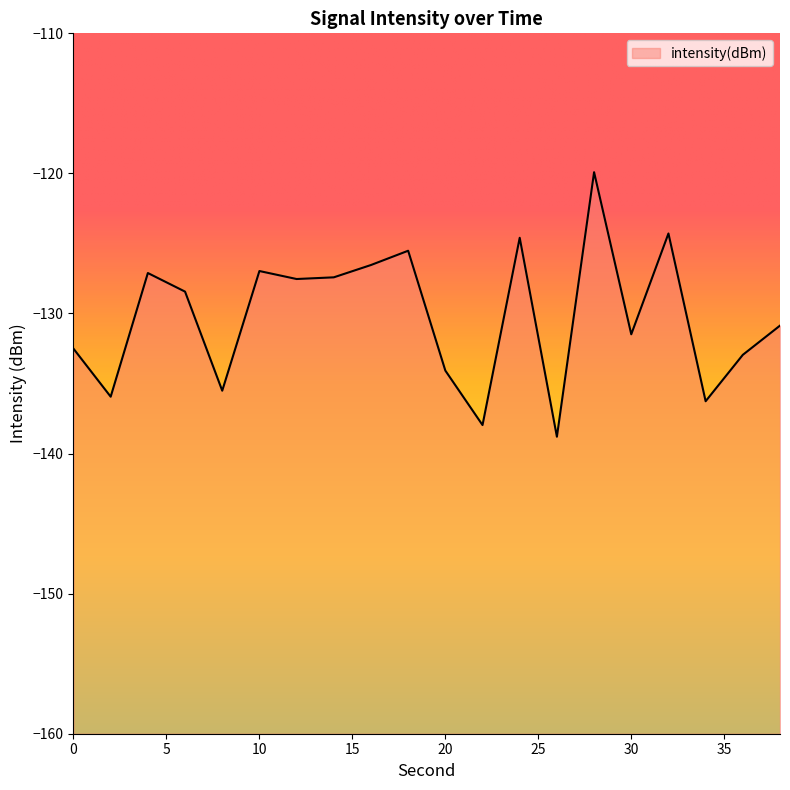

Where is the data nearest to the value -129?

6